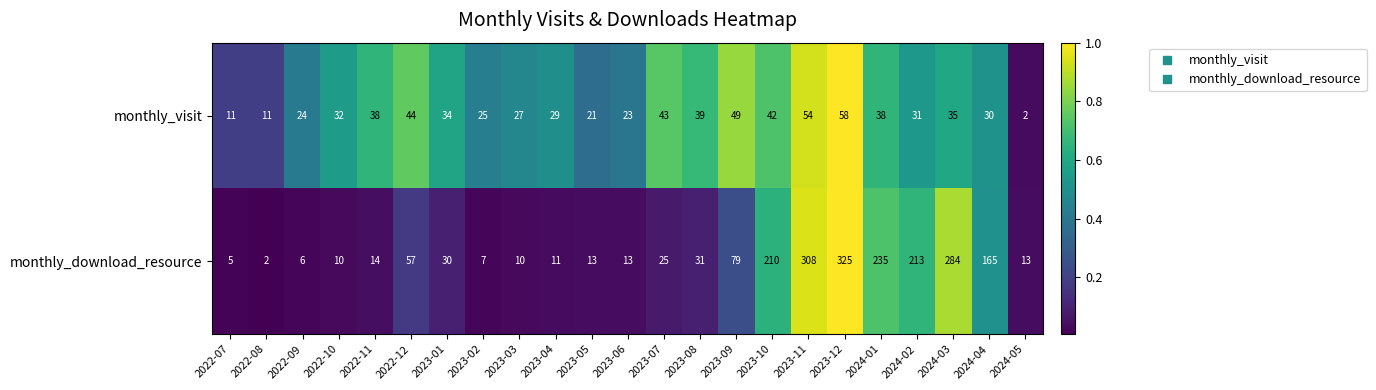

At 2023-10, list the series in order from largest to smallest.

monthly_download_resource, monthly_visit